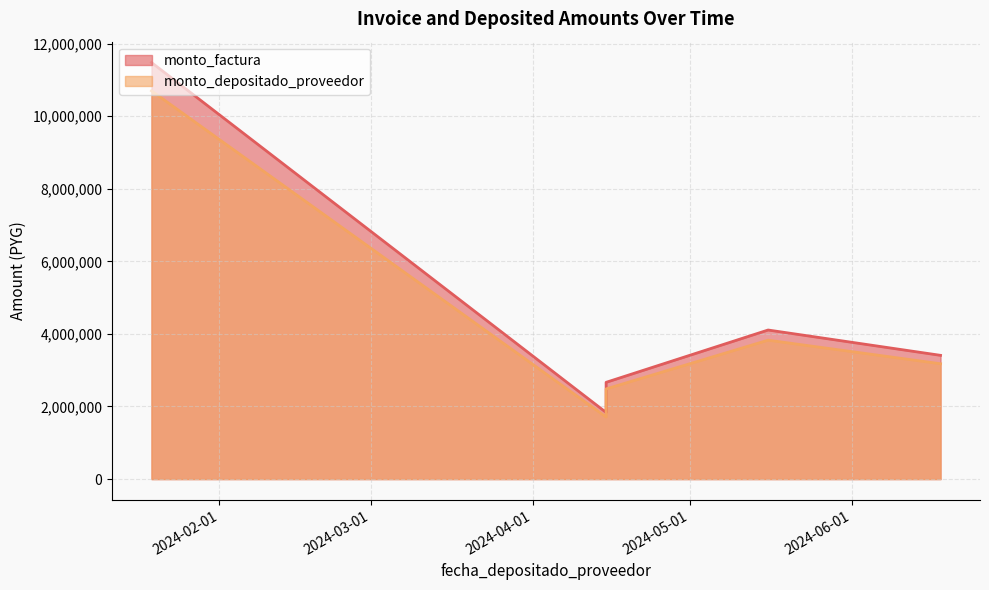

What is the value of the monto_factura point at the 4th from the left?

4106925